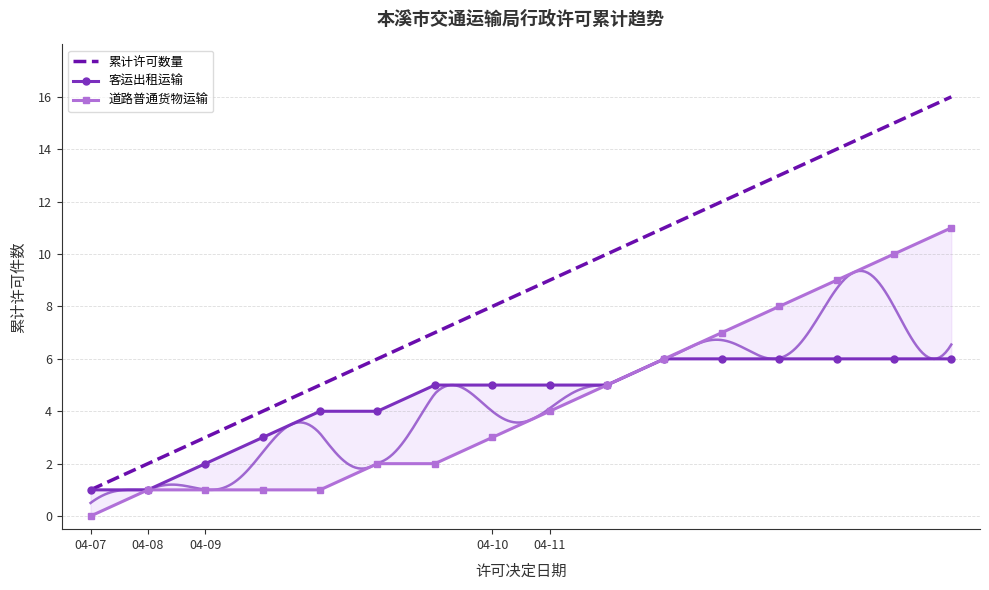

Which category has the lowest value in the 累计许可数量 series?

04-07